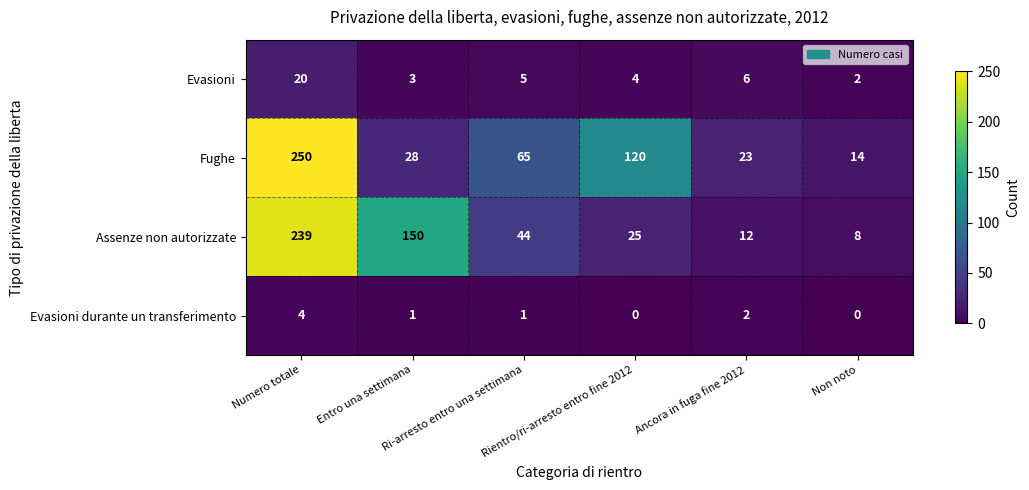

What is the highest value of the Fughe series?

250